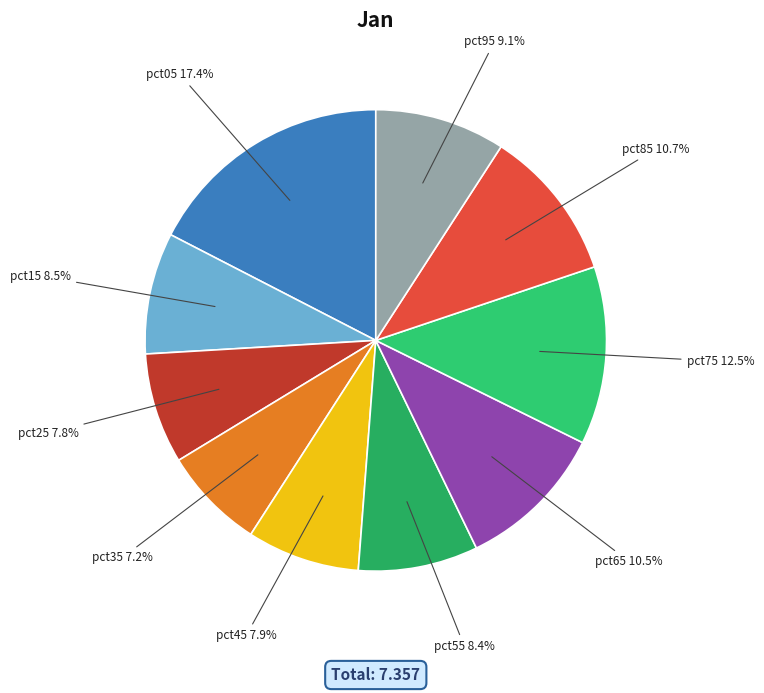

To the nearest percent, what is the average slice percentage?

10%